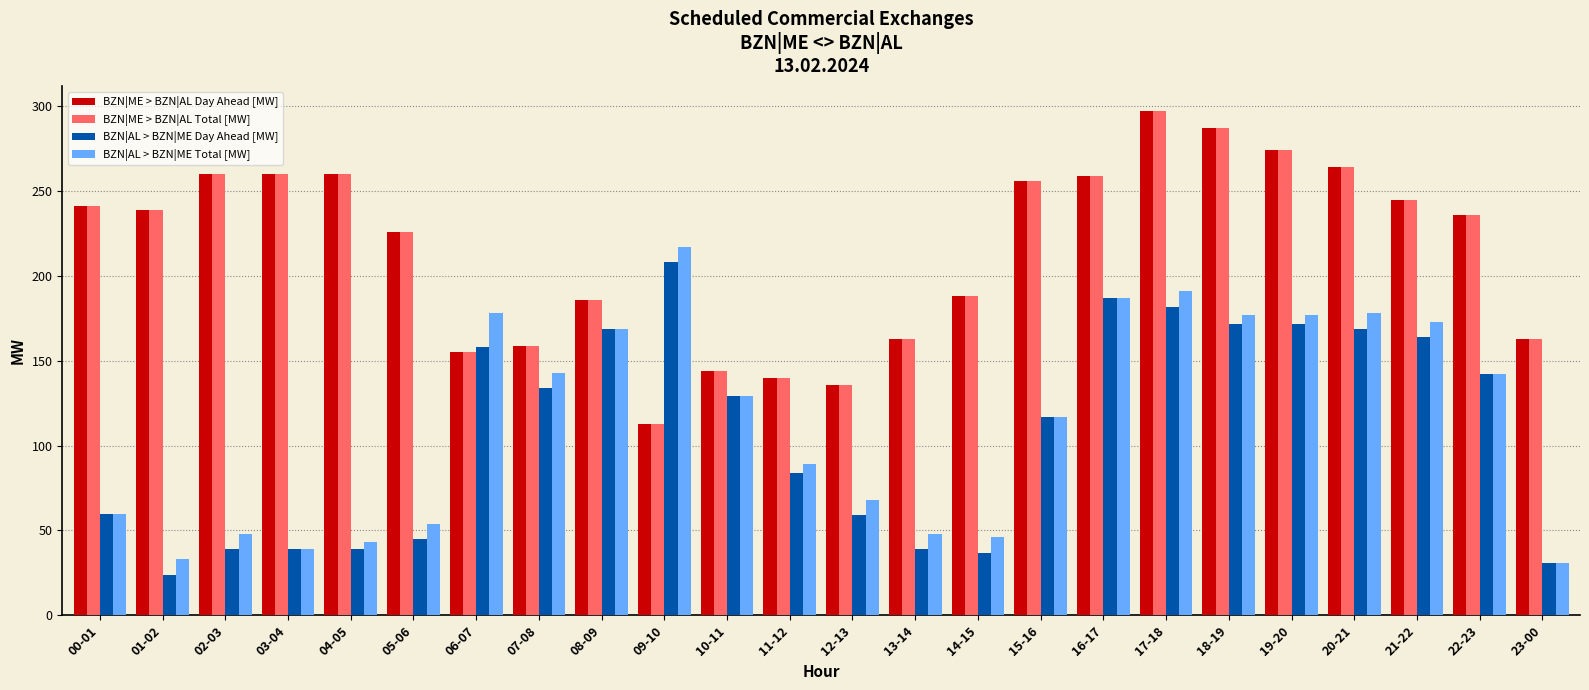

Is the value of BZN|AL > BZN|ME Day Ahead [MW] at 04-05 greater than the value of BZN|ME > BZN|AL Total [MW] at 07-08?

No